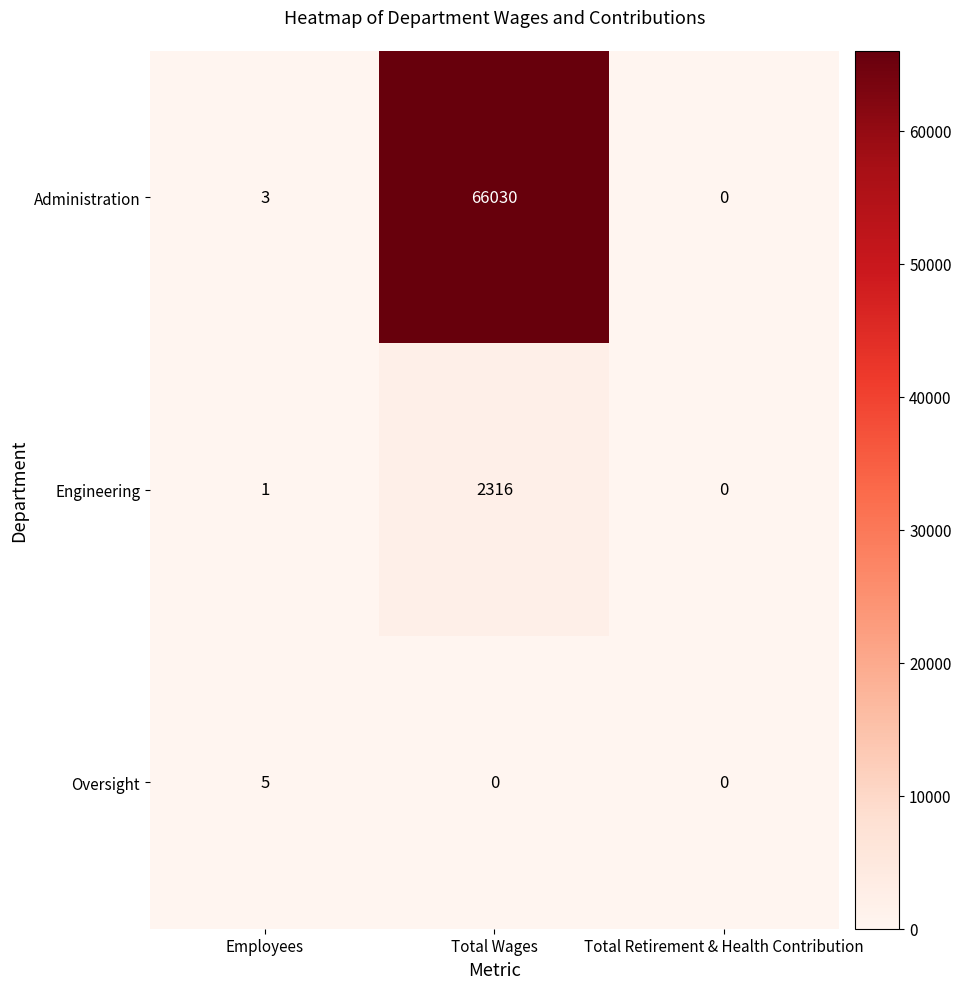

Is it true that Administration equals 31487 at Total Retirement & Health Contribution?

False